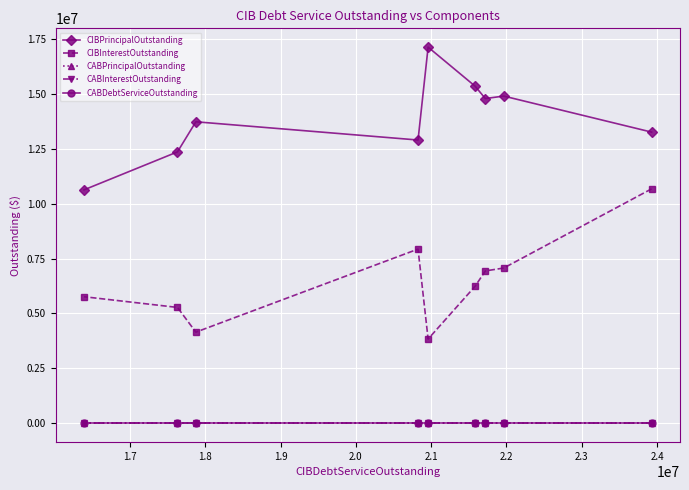

Does the chart display data point markers on the line(s)?

Yes